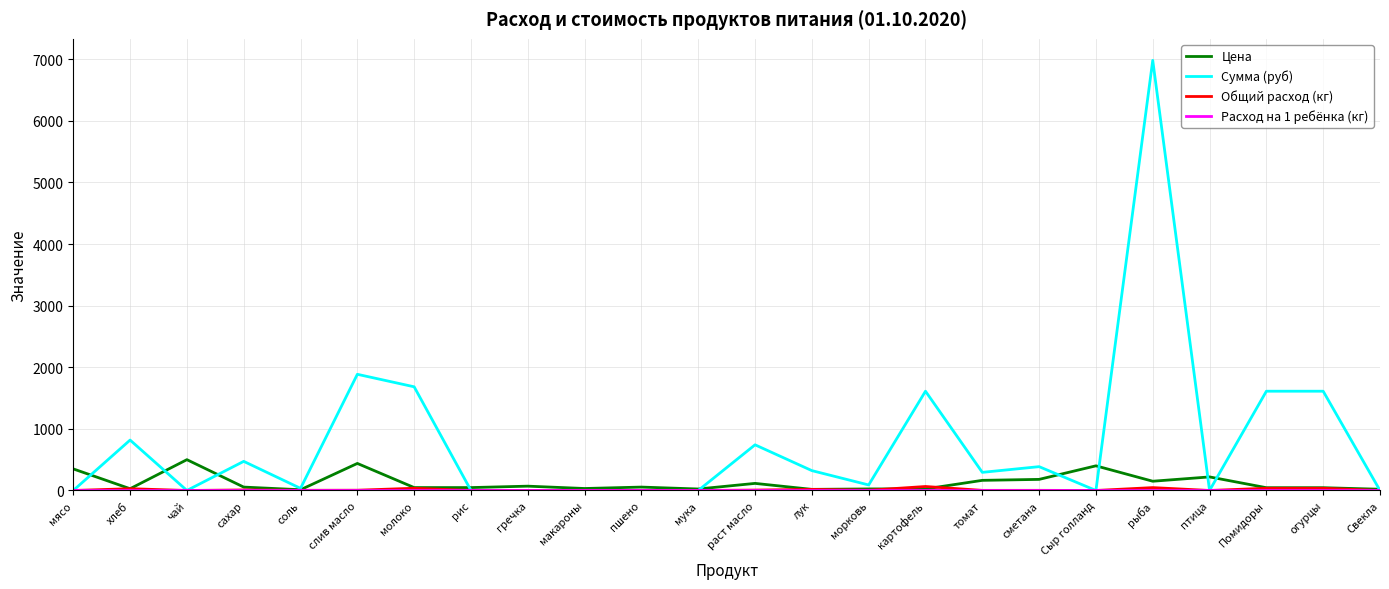

What position from the right is Сыр голланд?

6